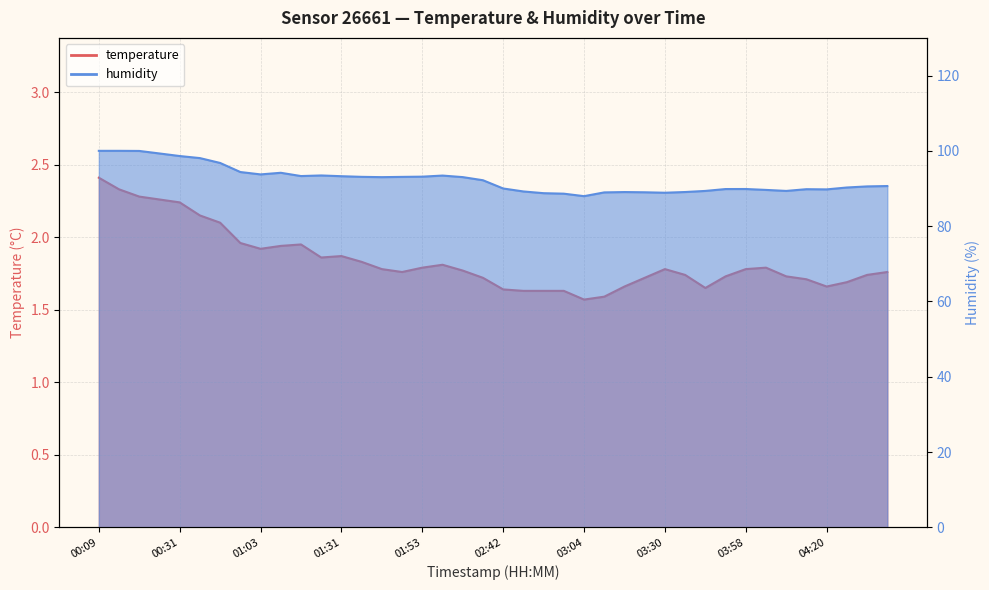

True or false: temperature has more than 0 points higher than both neighbors.

True